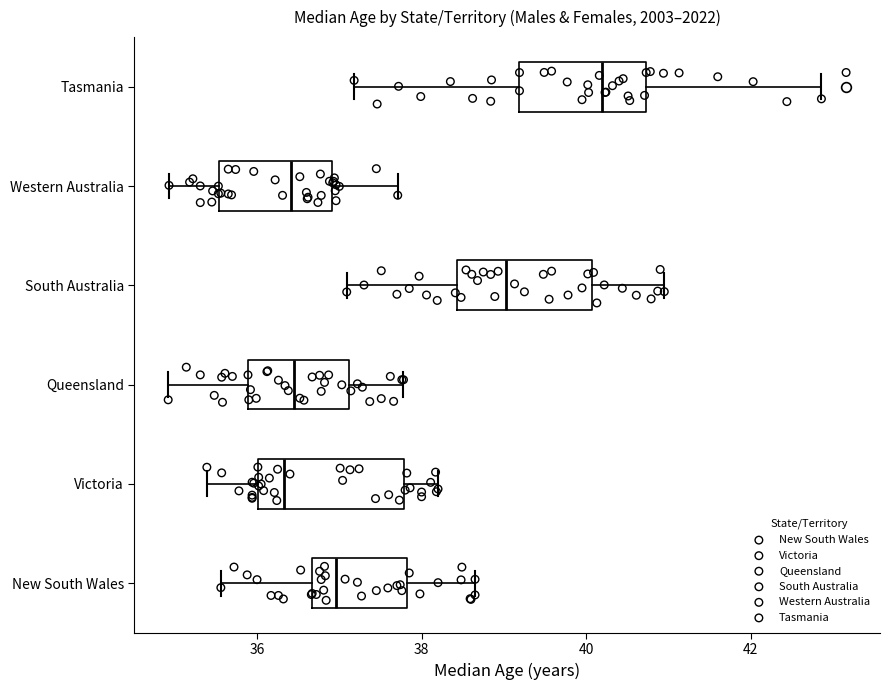

Reading bottom to top, read every box against the x-axis: the position of its median line, the range the box covers, and the ends of its whiskers. The values are not printed on the chart, so give them approximately, as read against the axis.

New South Wales: median 37.0, box 36.6 to 37.8, whiskers 35.6 to 38.6
Victoria: median 36.4, box 36.0 to 37.8, whiskers 35.4 to 38.2
Queensland: median 36.4, box 35.8 to 37.2, whiskers 35.0 to 37.8
South Australia: median 39.0, box 38.4 to 40.0, whiskers 37.0 to 41.0
Western Australia: median 36.4, box 35.6 to 37.0, whiskers 35.0 to 37.8
Tasmania: median 40.2, box 39.2 to 40.8, whiskers 37.2 to 42.8